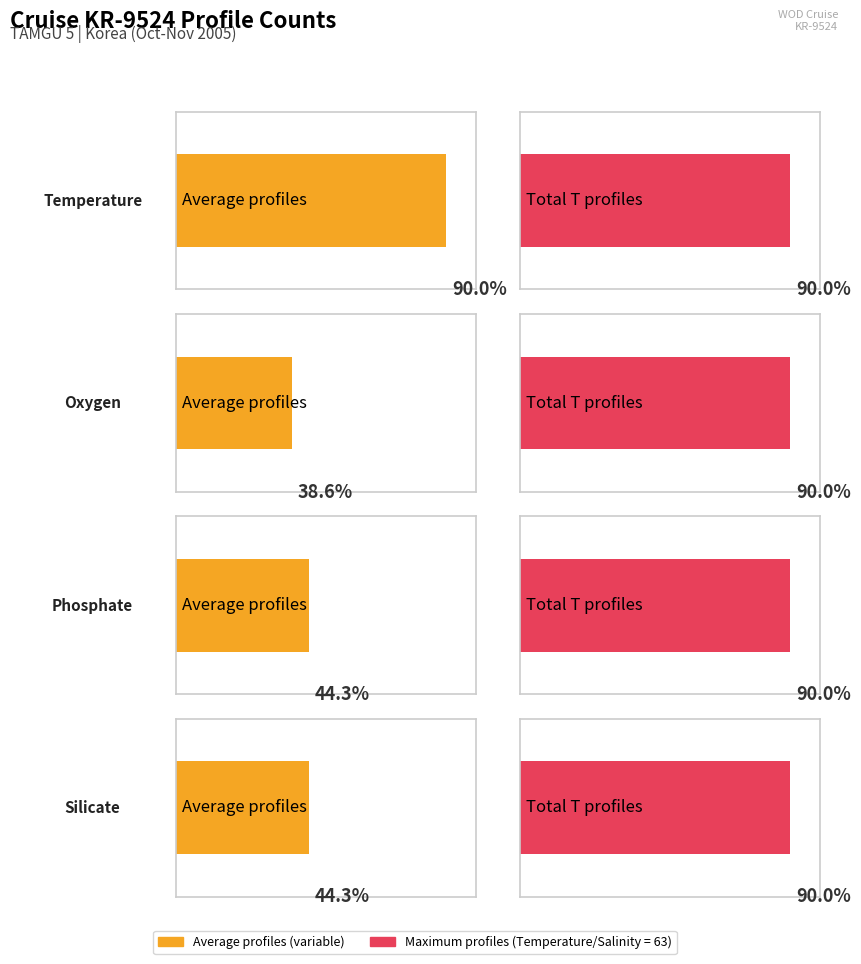

What is the total value across all series at Silicate?

94